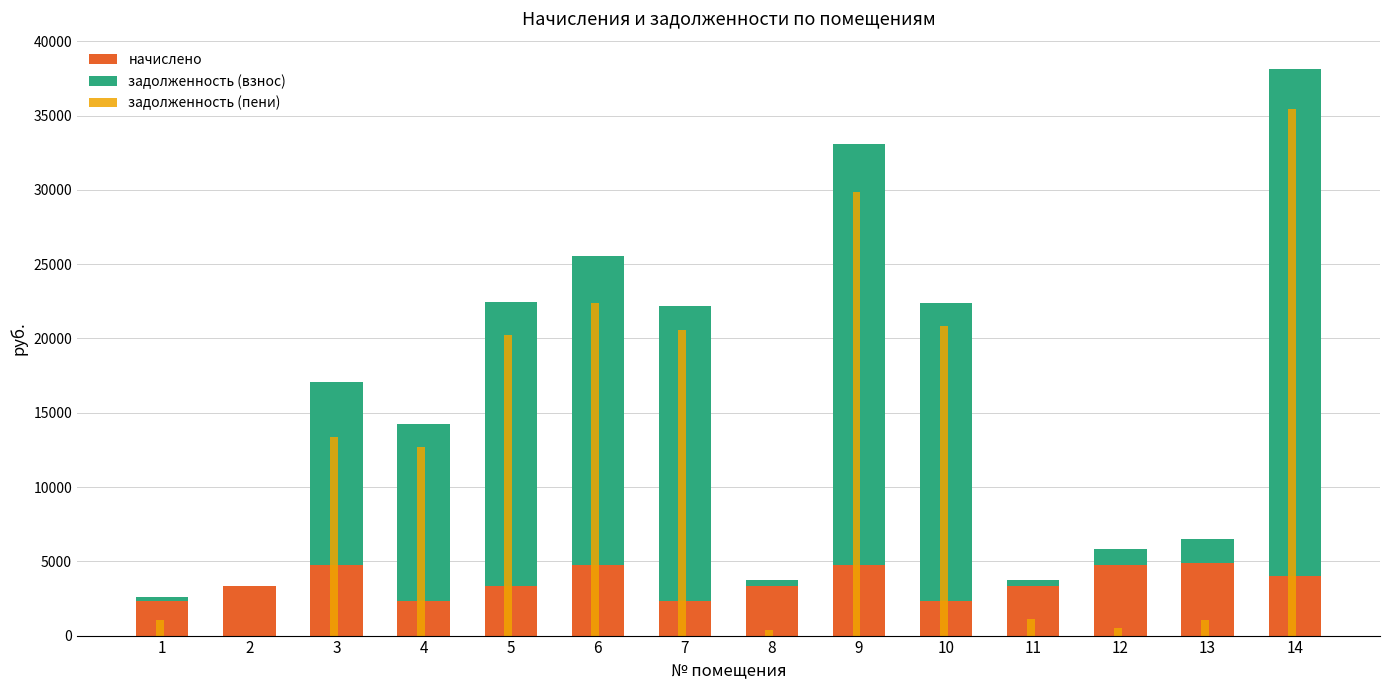

At which category is the sum across all series the highest?

14